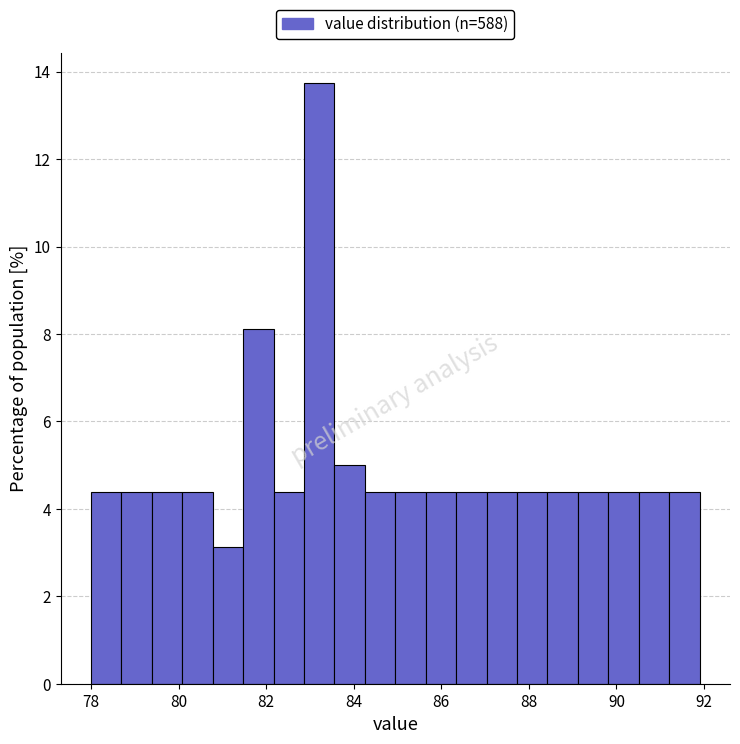

Around what value on the x-axis is the tallest bar? Give the approximate position of its centre, as read against the axis.

83.2